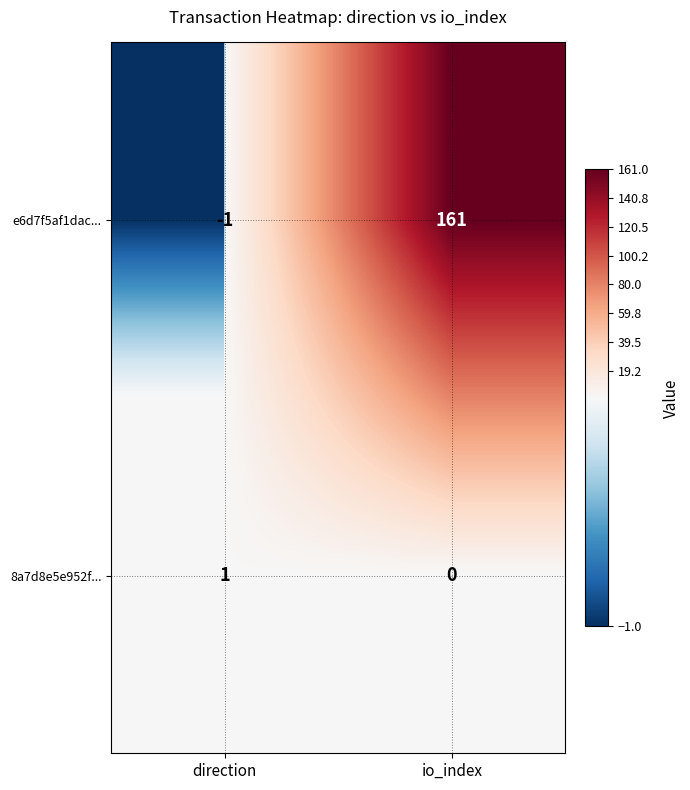

Reading right to left, what are all the values shown in this chart?

e6d7f5af1dac...: io_index=161	direction=-1
8a7d8e5e952f...: io_index=0	direction=1